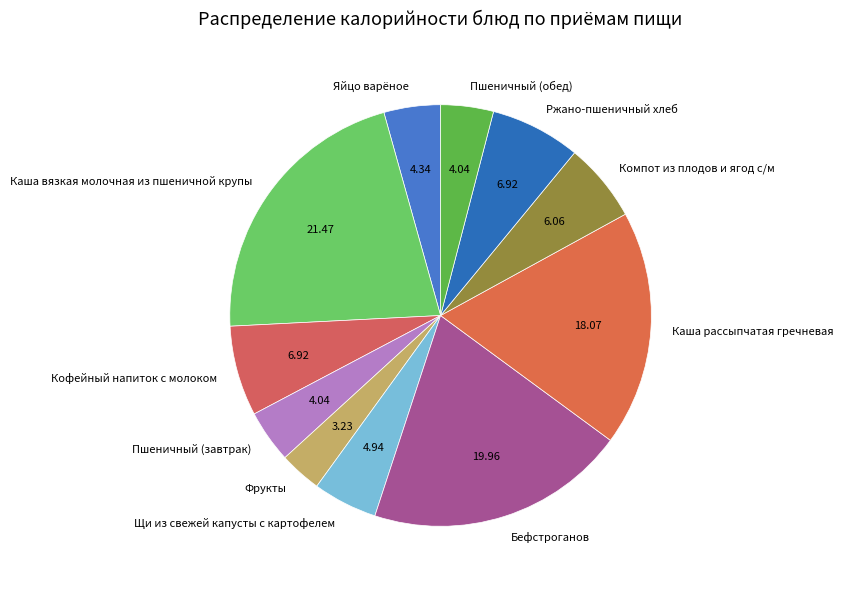

Between Пшеничный (обед) and Кофейный напиток с молоком, which is larger?

Кофейный напиток с молоком